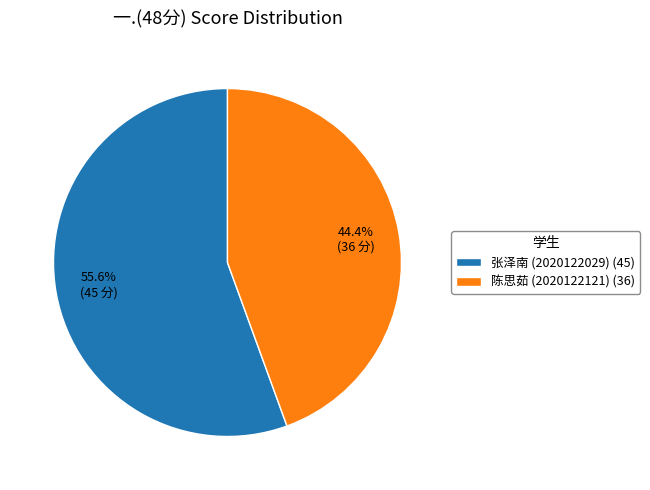

Between 陈思茹 (2020122121) (36) and 张泽南 (2020122029) (45), which is larger?

张泽南 (2020122029) (45)